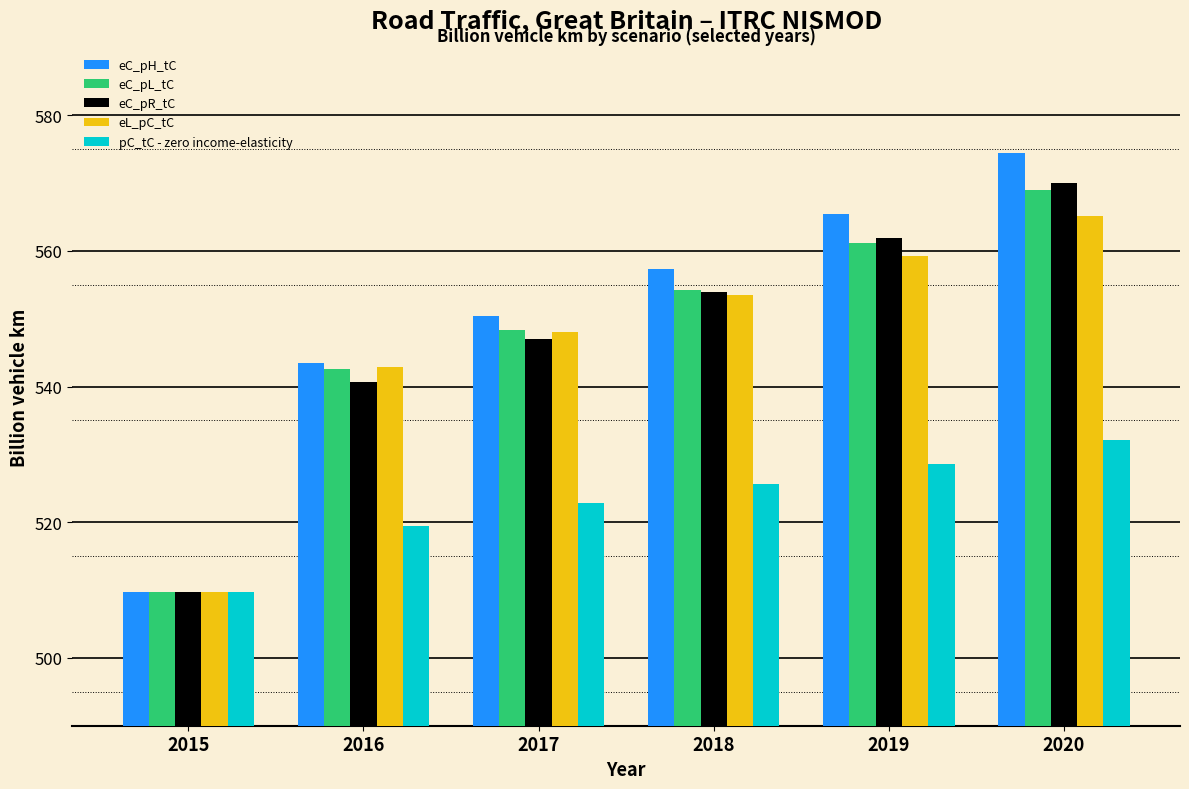

Reading left to right, transcribe all the data shown in this chart.

eC_pH_tC: 509.7	543.5	550.4	557.4	565.4	574.4
eC_pL_tC: 509.7	542.6	548.4	554.3	561.2	569.0
eC_pR_tC: 509.7	540.7	547.0	554.0	561.9	570.0
eL_pC_tC: 509.7	542.9	548.1	553.5	559.2	565.1
pC_tC - zero income-elasticity: 509.7	519.4	522.8	525.7	528.6	532.1